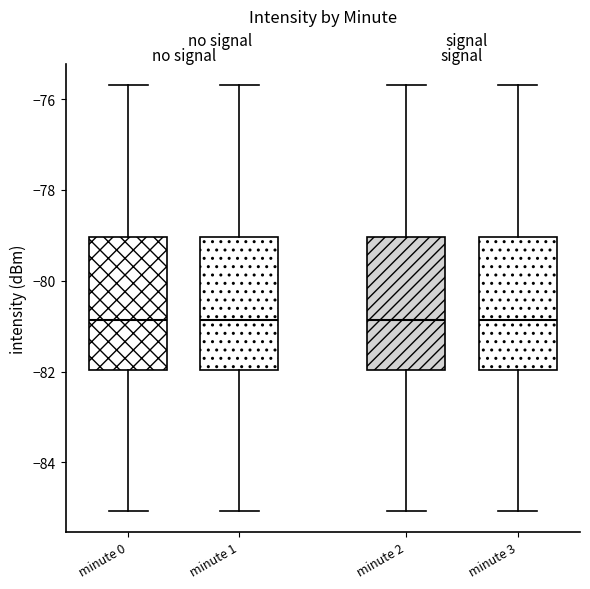

Reading left to right, read every box against the y-axis: the position of its median line, the range the box covers, and the ends of its whiskers. The values are not printed on the chart, so give them approximately, as read against the axis.

minute 0: median -80.8, box -82.0 to -79.0, whiskers -85.0 to -75.6
minute 1: median -80.8, box -82.0 to -79.0, whiskers -85.0 to -75.6
minute 2: median -80.8, box -82.0 to -79.0, whiskers -85.0 to -75.6
minute 3: median -80.8, box -82.0 to -79.0, whiskers -85.0 to -75.6